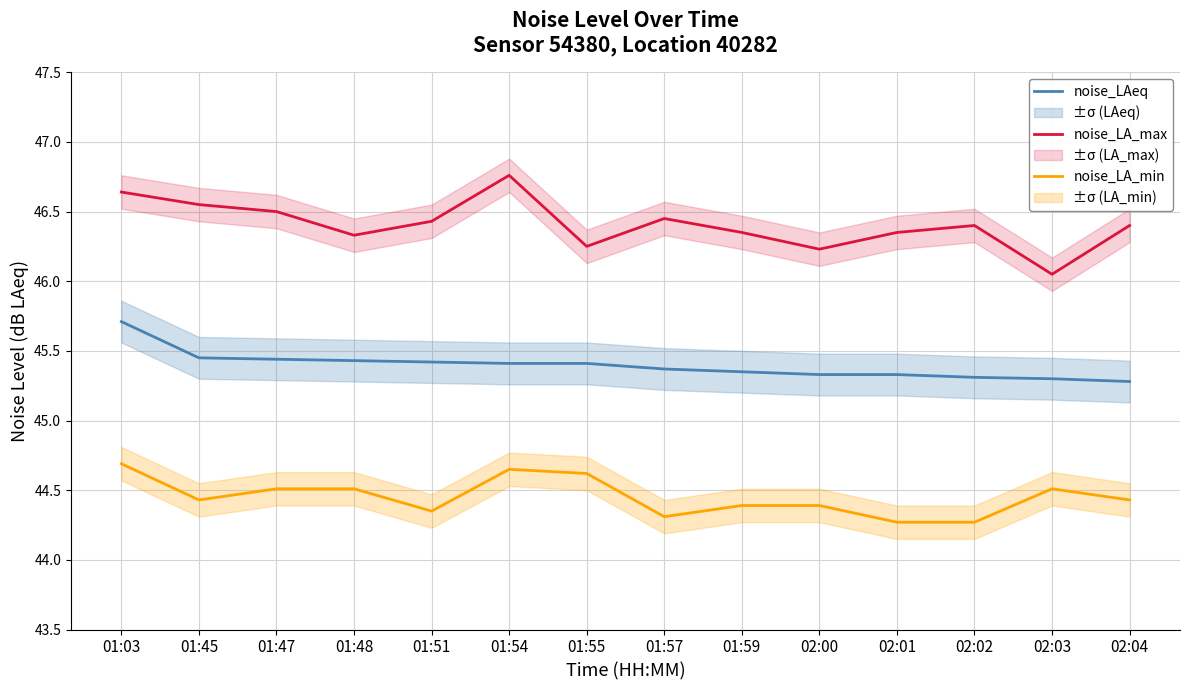

At which label does noise_LA_min reach its peak?

01:03